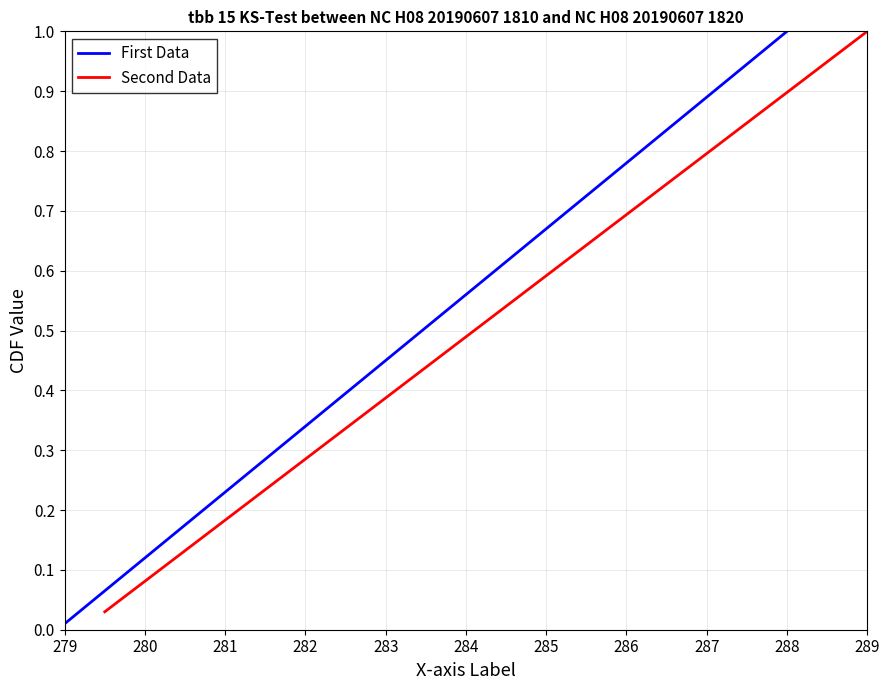

What is the difference between the second highest and second lowest values in the First Data series?

0.9